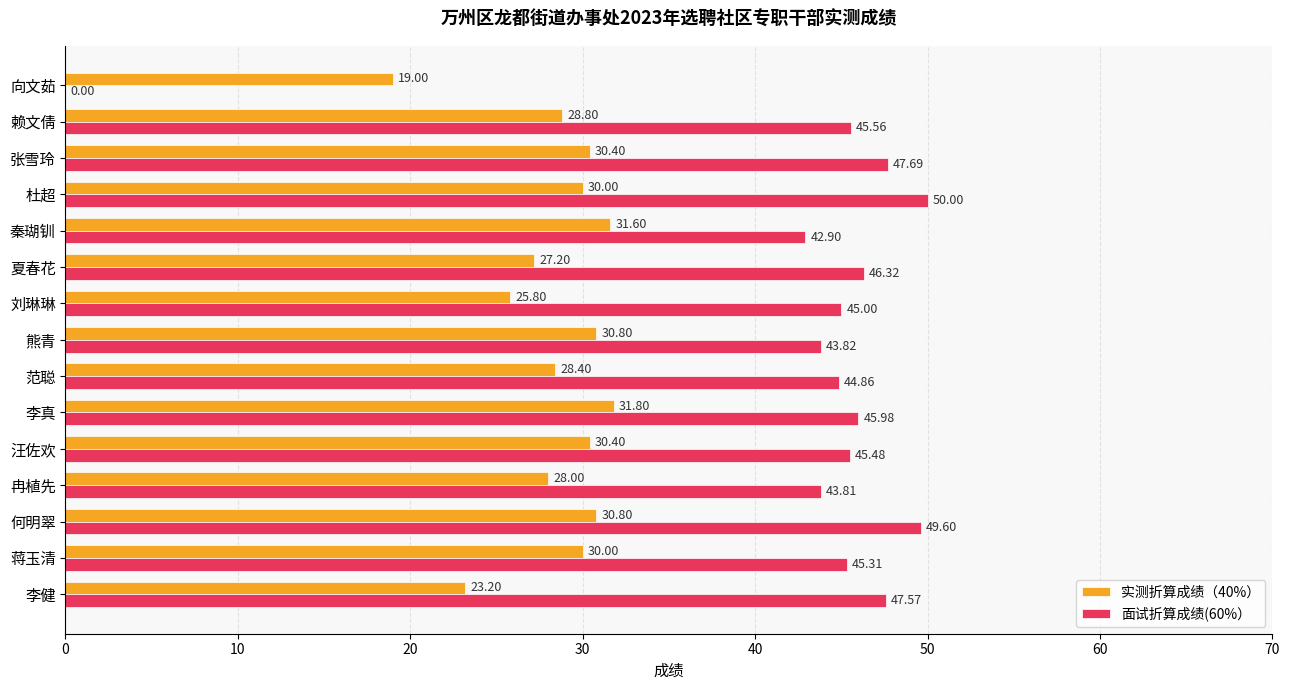

Which series has the widest spread of values?

面试折算成绩(60%）